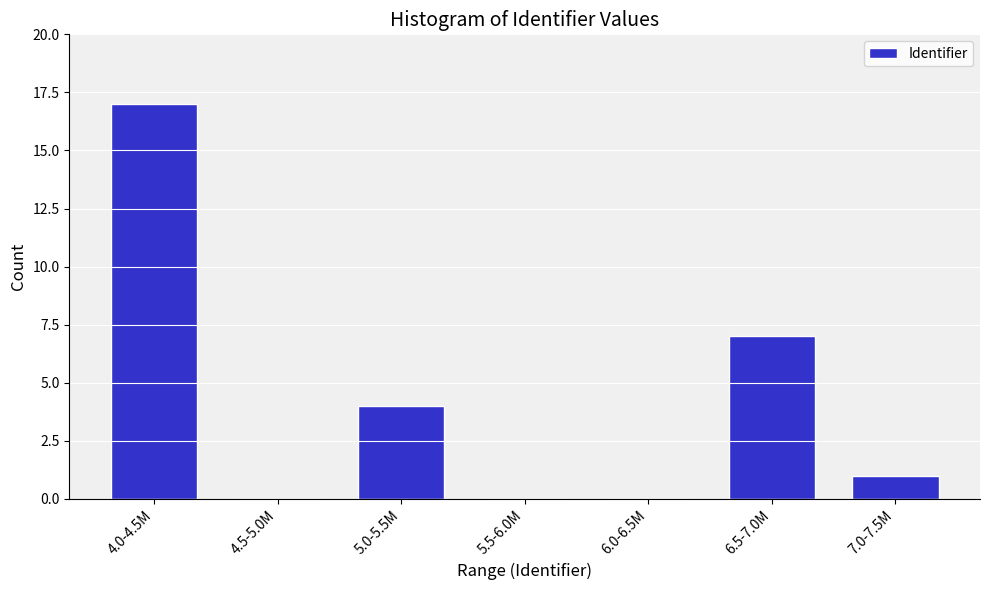

Reading left to right, extract all data points from this chart.

4.0-4.5M=17	4.5-5.0M=0	5.0-5.5M=4	5.5-6.0M=0	6.0-6.5M=0	6.5-7.0M=7	7.0-7.5M=1